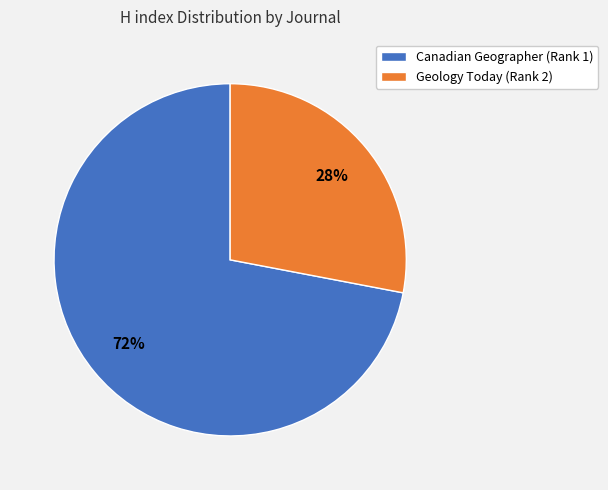

What is the largest slice in the pie chart?

Canadian Geographer (Rank 1)